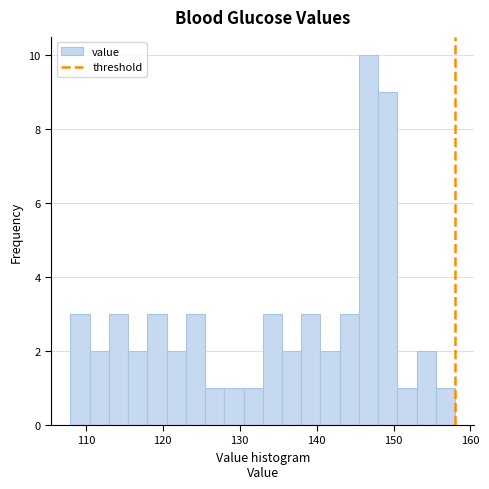

Around what value on the x-axis is the tallest bar? Give the approximate position of its centre, as read against the axis.

147